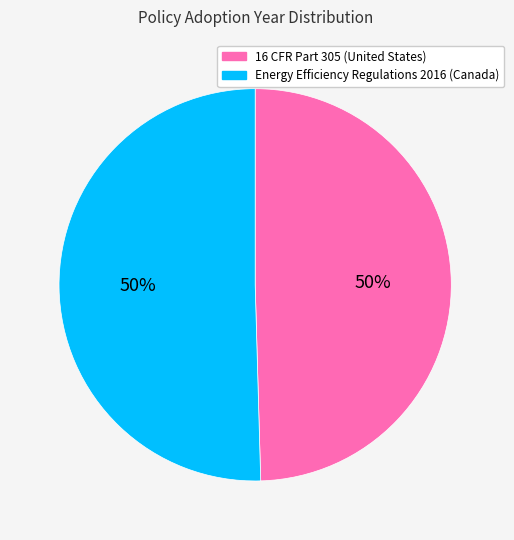

Is it true that 16 CFR Part 305 (United States) is 35% of the pie?

False